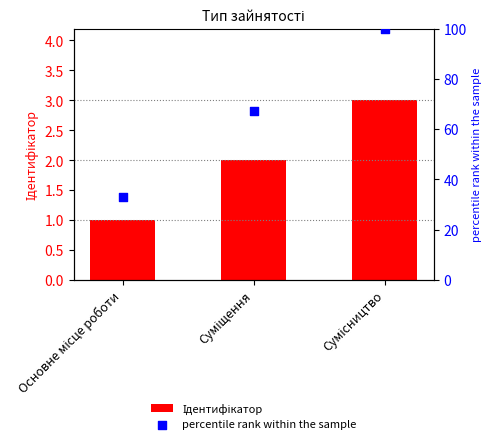

Which series has the largest total across all categories?

percentile rank within the sample